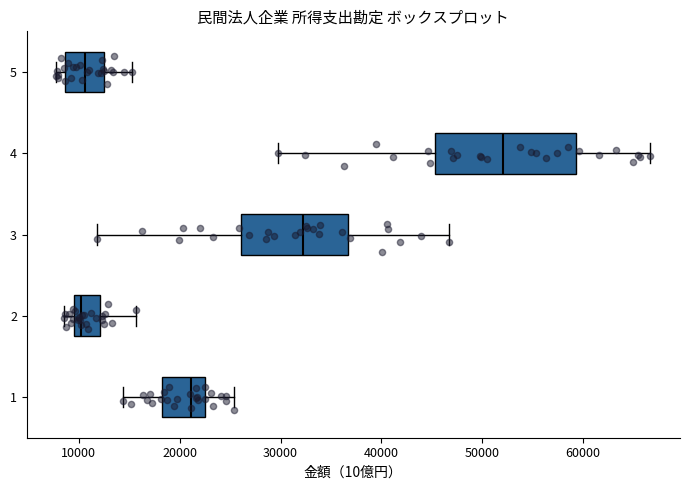

Where does the right whisker of the box at y = 4 end on the x-axis? The values are not printed on the chart, so give them approximately, as read against the axis.

67000